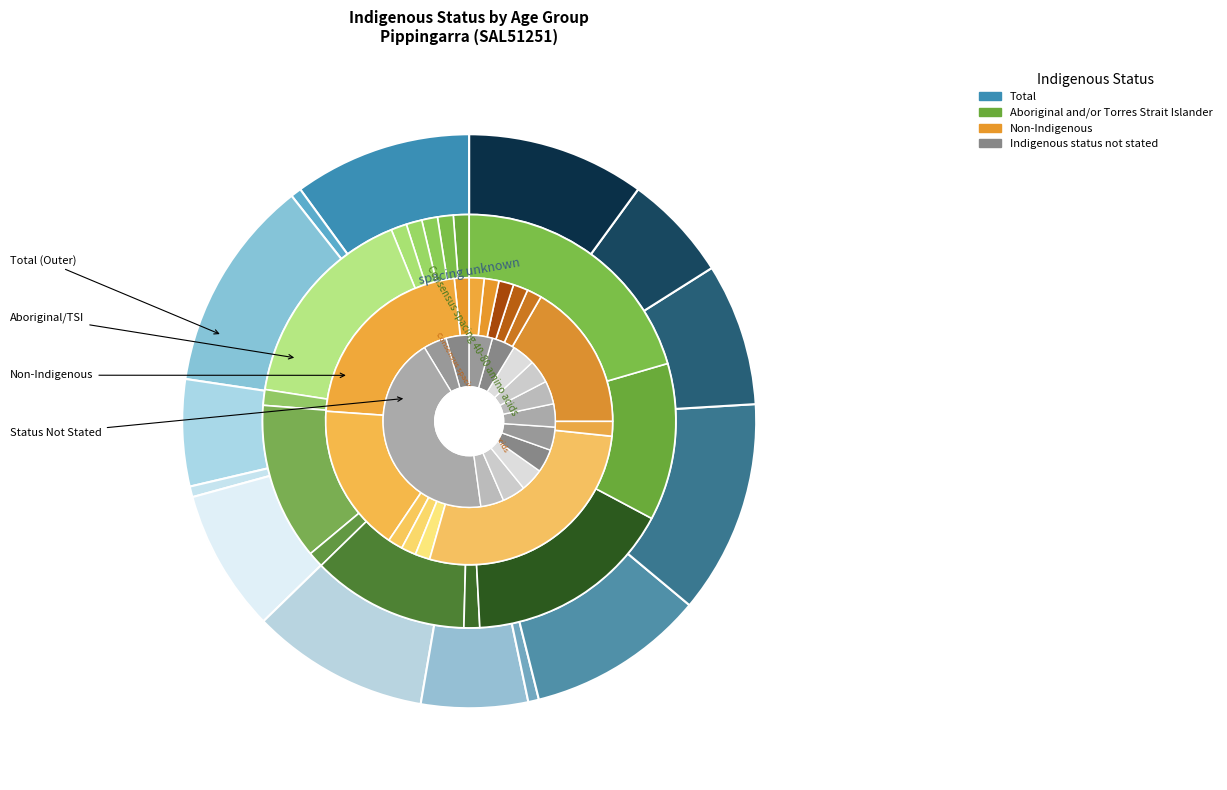

Is it true that 20-24 years is 1% of the pie?

False